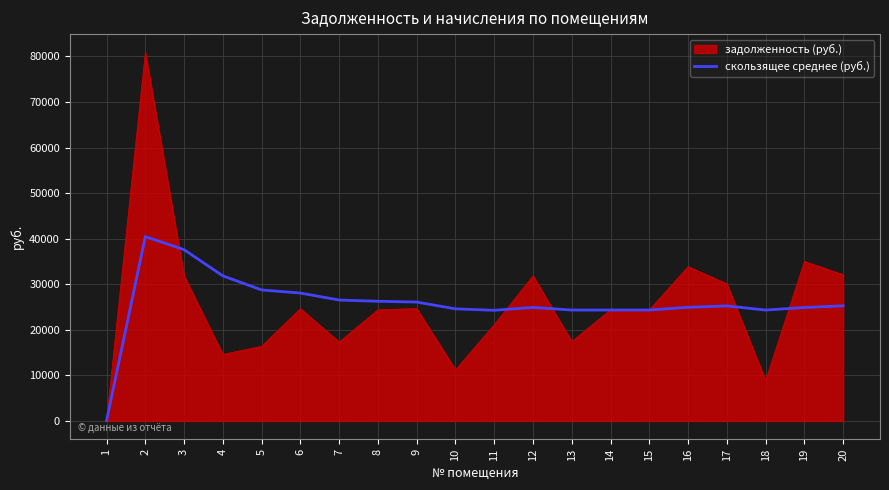

Rank the series by their maximum value, from lowest to highest.

скользящее среднее (руб.), задолженность (руб.)